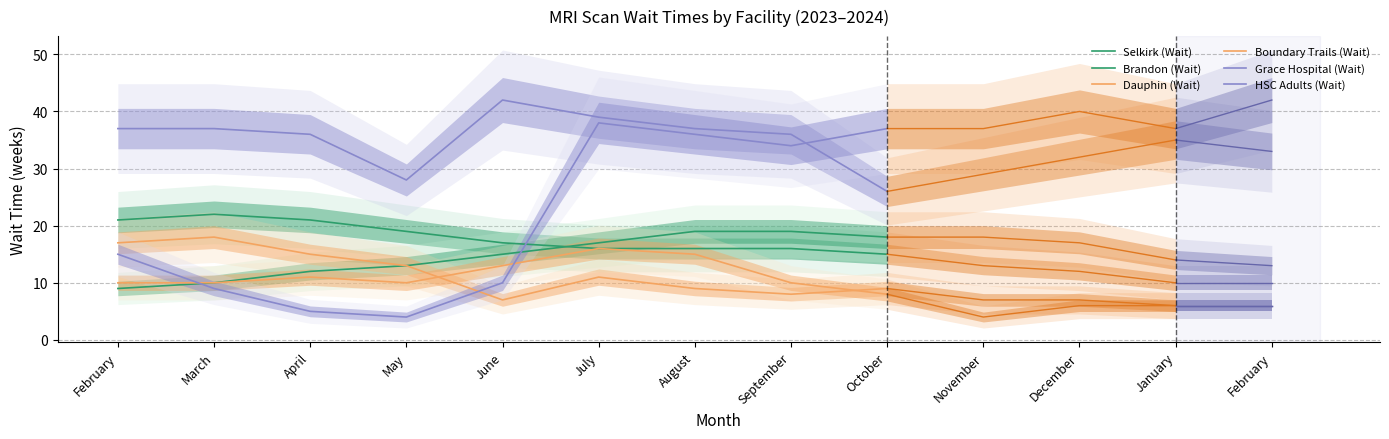

Rank the series at October from lowest to highest value.

Boundary Trails (Wait), Dauphin (Wait), Selkirk (Wait), Brandon (Wait), Grace Hospital (Wait), HSC Adults (Wait)